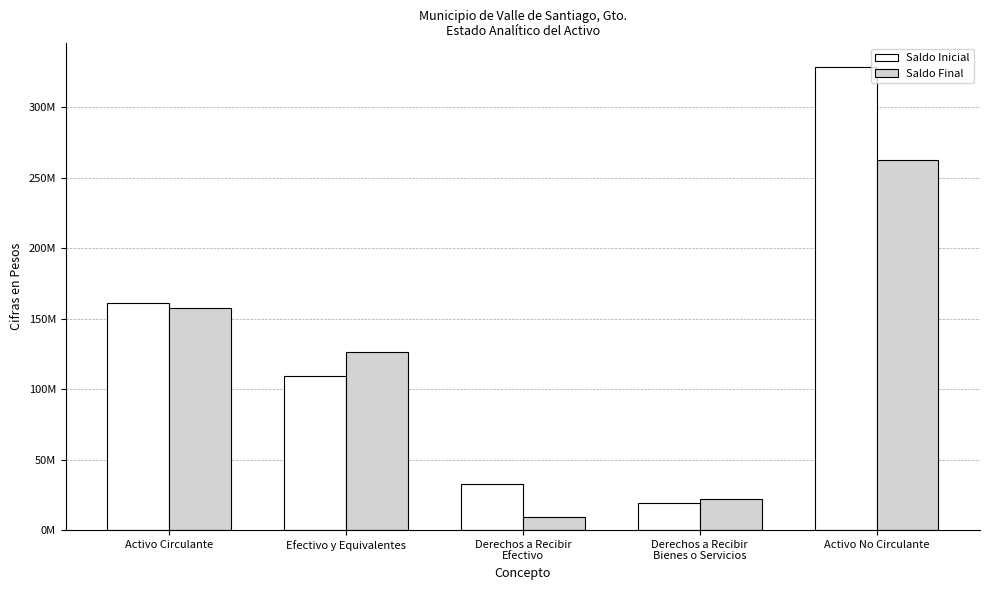

Which series has the largest total across all categories?

Saldo Inicial